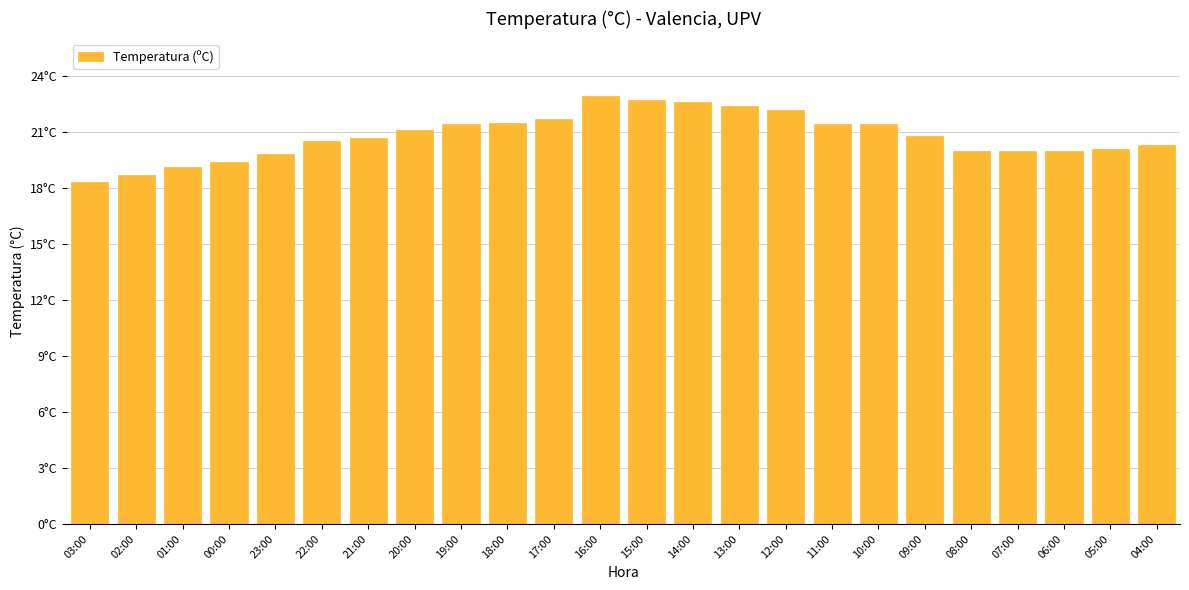

The chart shows a value of 21.4 at 19:00. True or false?

True